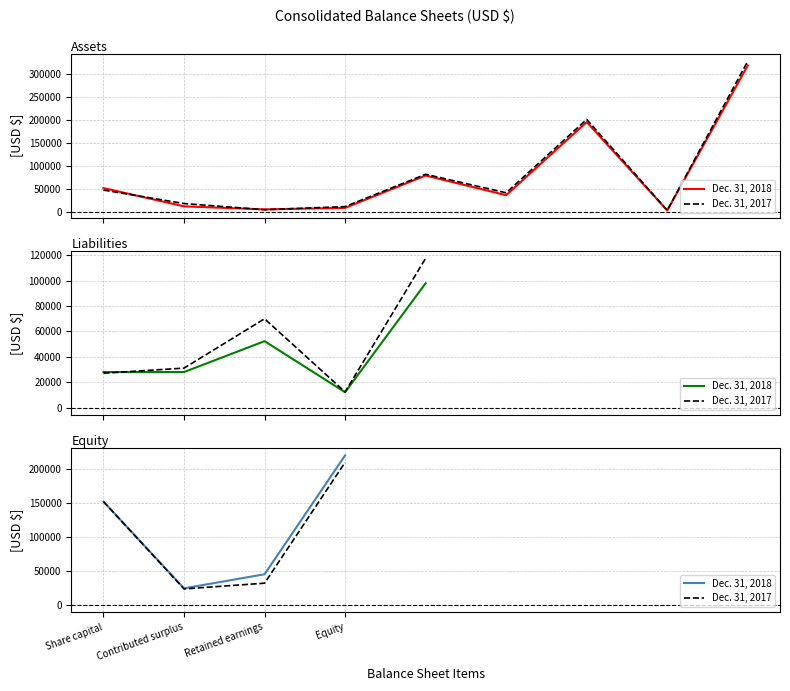

Between Retained earnings and Equity, which series saw the biggest shift?

Dec. 31, 2017